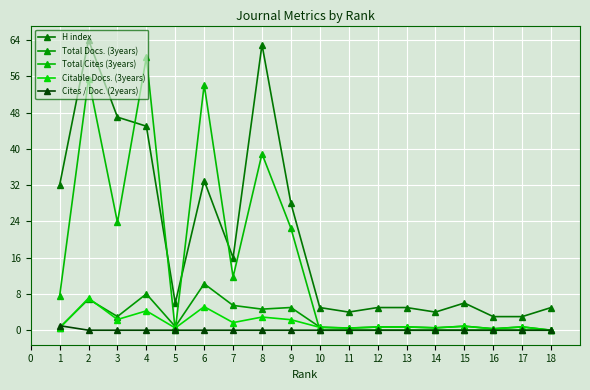

True or false: H index and Total Docs. (3years) cross at least once.

False